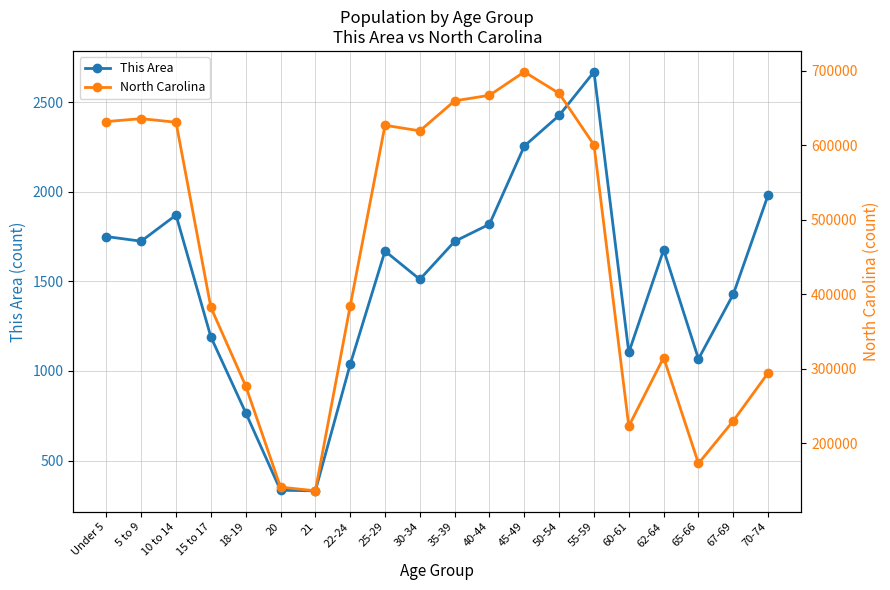

Where does the North Carolina series first go above 600722?

Under 5